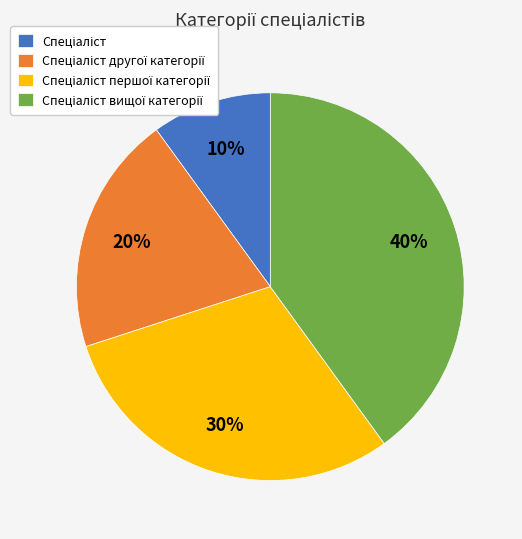

Is there any slice that represents more than half of the pie?

No